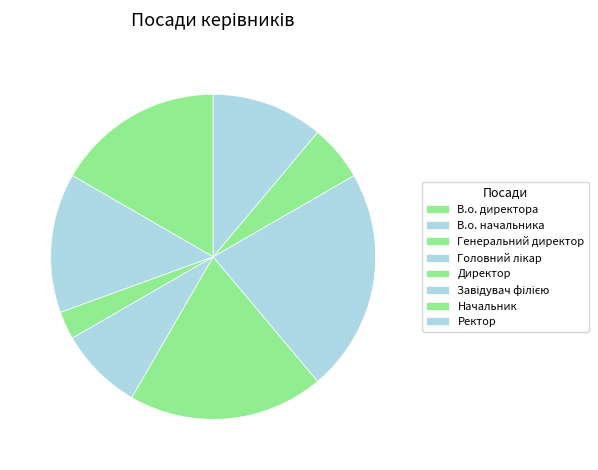

How many segments does this pie chart have?

8